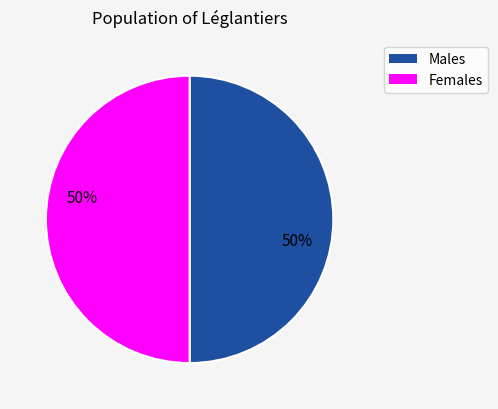

How many slices are in this pie chart?

2